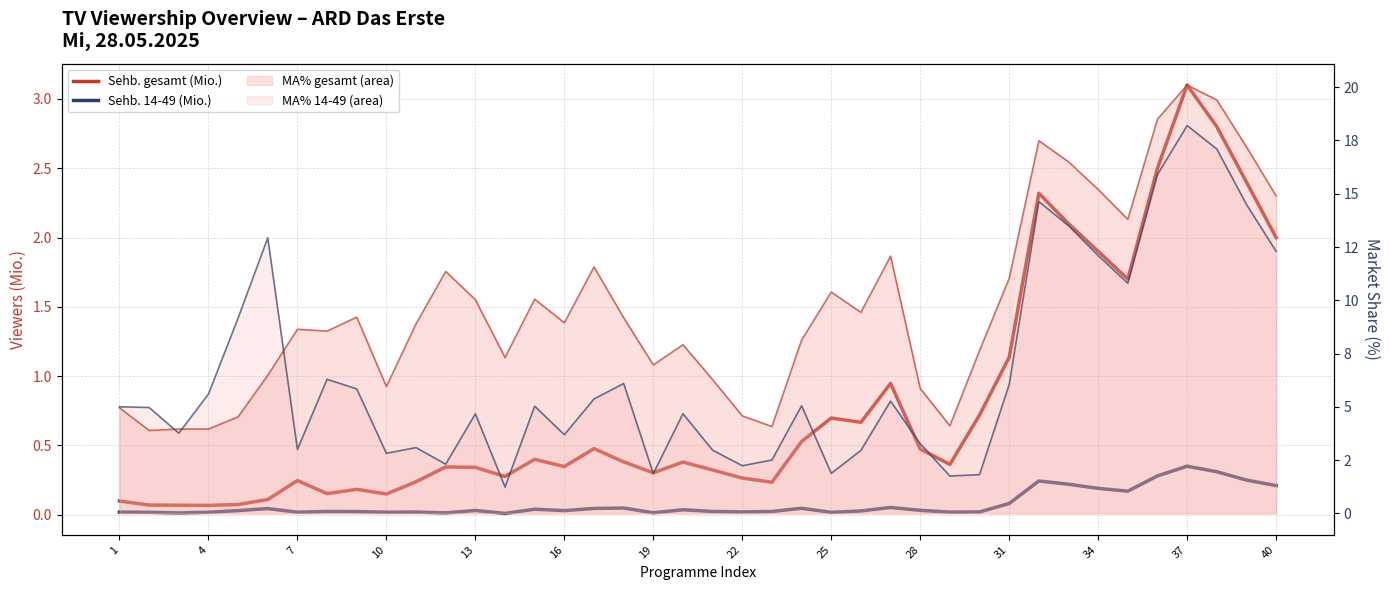

In Sehb. gesamt (Mio.), how many points are lower than both neighbors (excluding endpoints)?

10